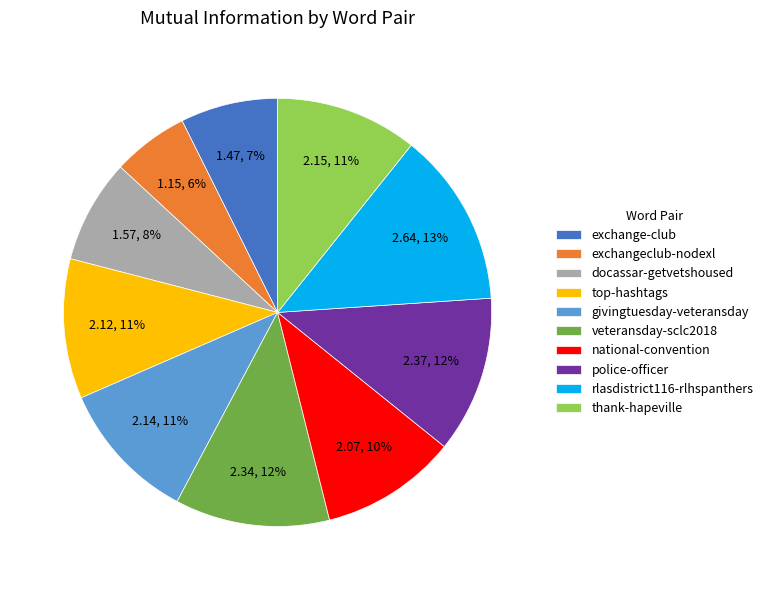

Count the number of slices in the pie.

10